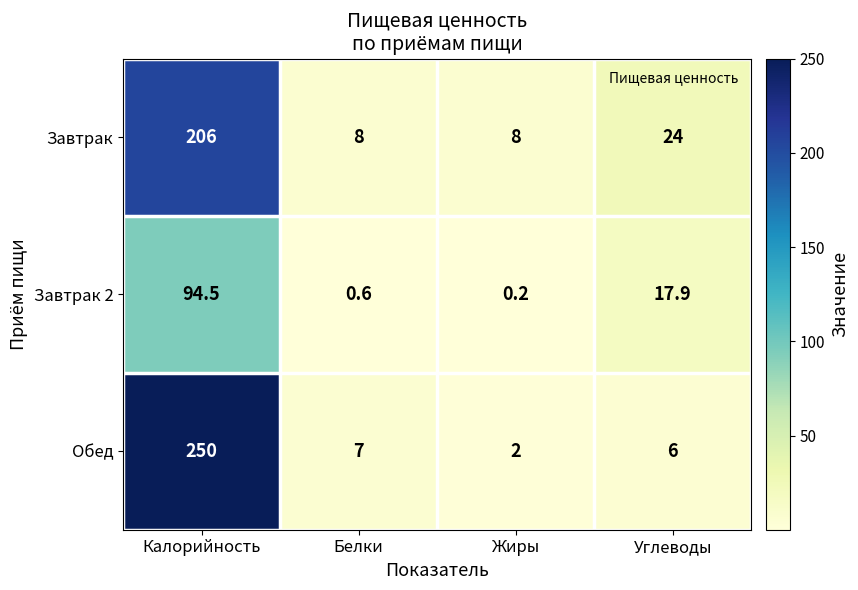

How many series are shown in this chart?

3